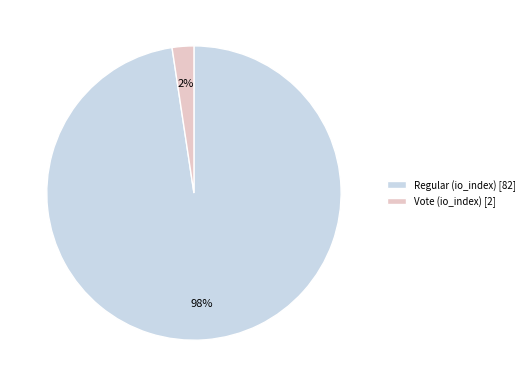

Between Regular (io_index) [82] and Vote (io_index) [2], which is larger?

Regular (io_index) [82]